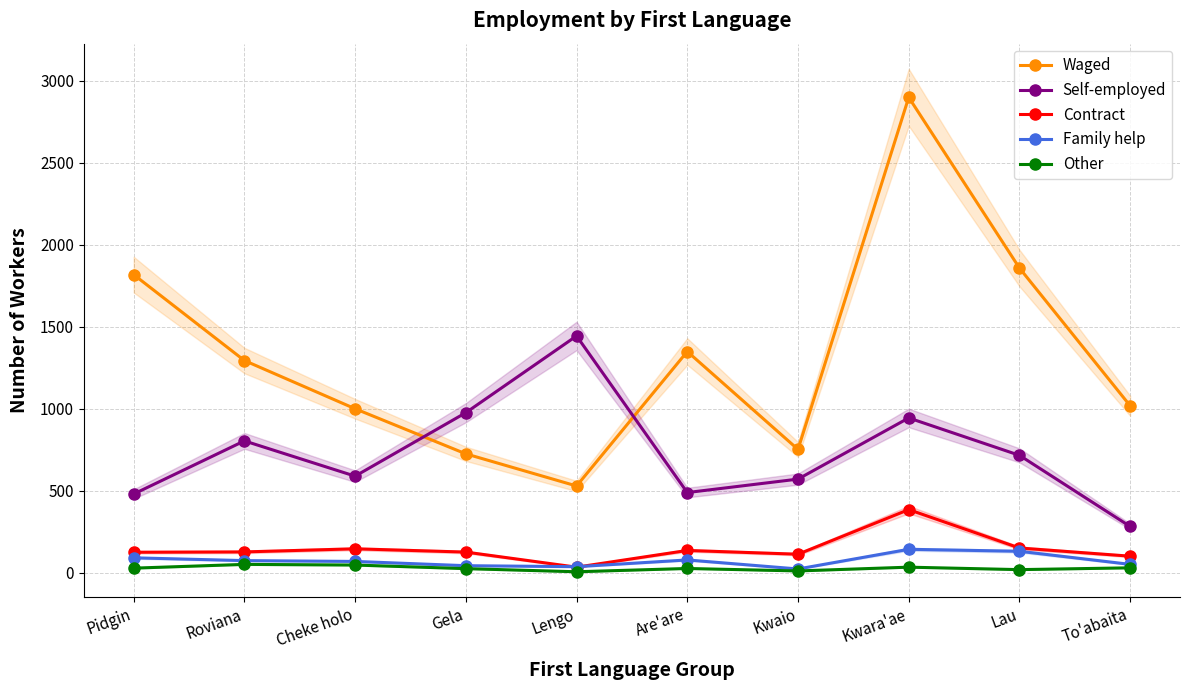

Reading left to right, transcribe all the data shown in this chart.

Waged: 1817	1293	999	724	528	1348	751	2898	1857	1017
Self-employed: 479	803	588	975	1443	488	570	943	715	281
Contract: 124	126	145	125	33	135	112	384	150	100
Family help: 90	73	68	42	36	77	22	142	130	50
Other: 27	50	46	24	5	25	10	33	18	29